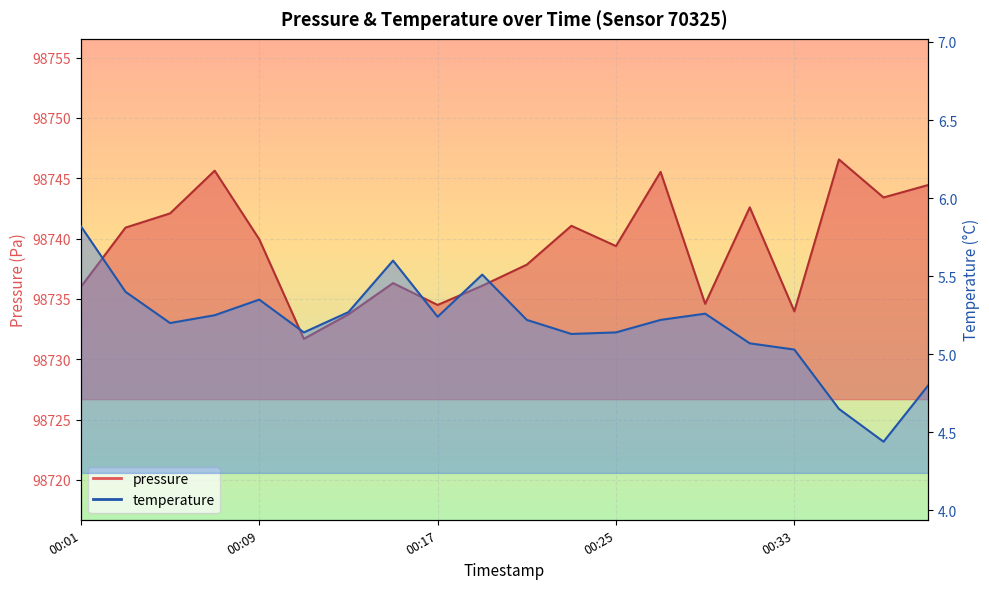

At which category does the chart reach its minimum across all series?

00:37